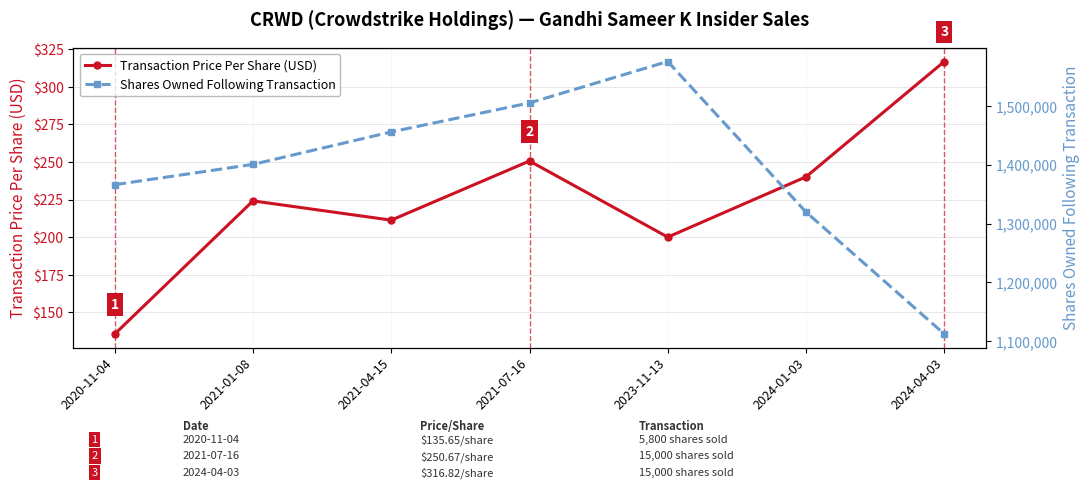

Where is the first local maximum for Transaction Price Per Share (USD)?

2021-01-08